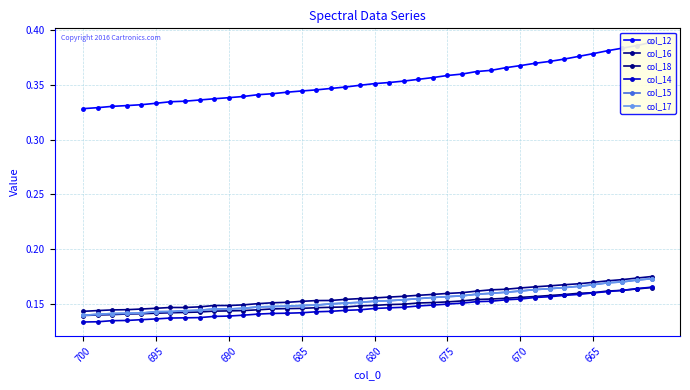

At how many categories does at least one series exceed 0?

40